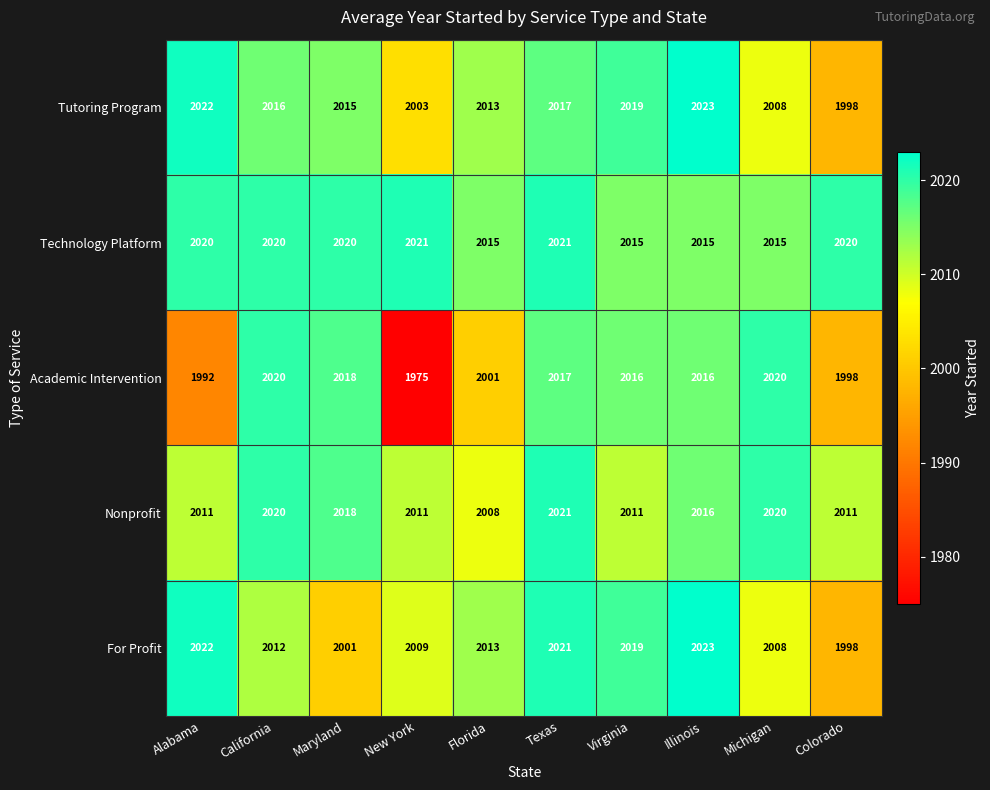

What is the sum of the For Profit values at California and Alabama?

4034